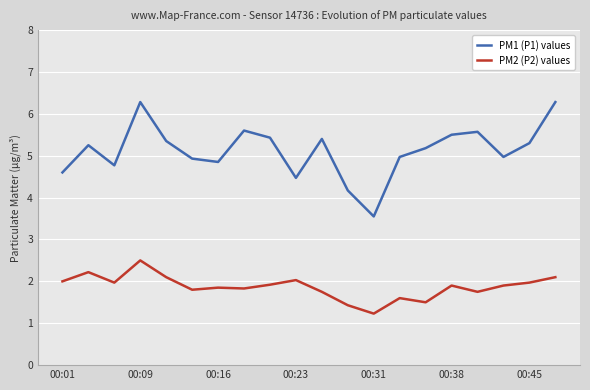

What is the maximum value shown in the chart?

6.3